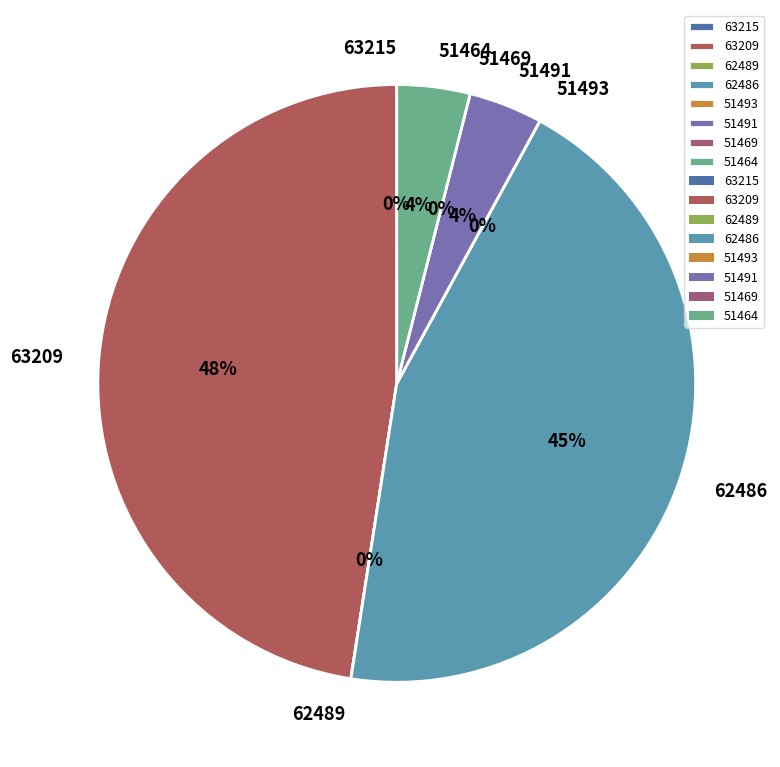

True or false: 51493 accounts for 0% of the total.

True